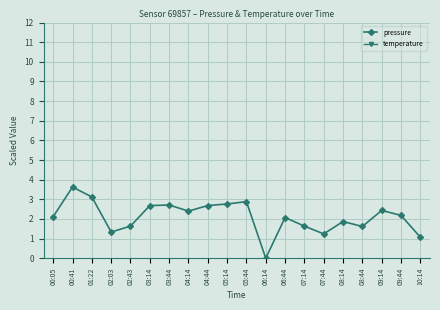

What is the difference between the highest and lowest values at 10:14?

12.2